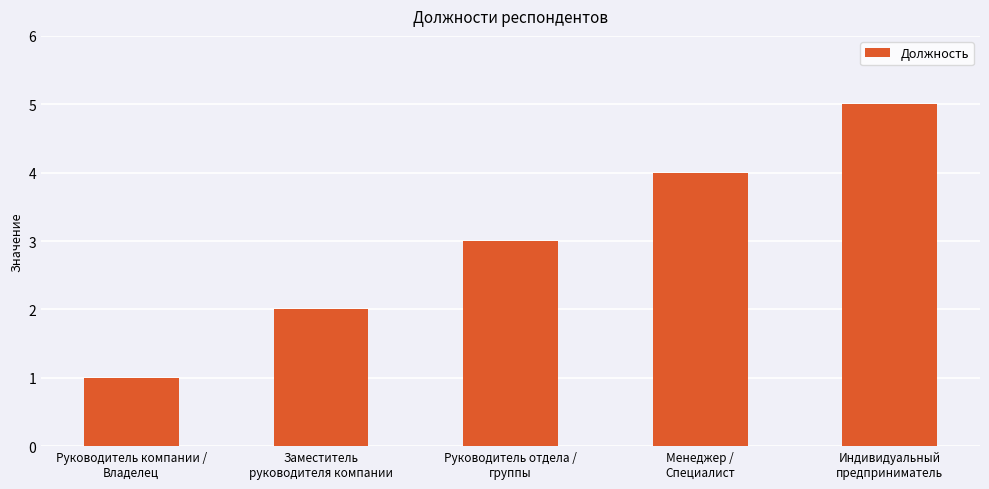

What is the smallest value displayed?

1